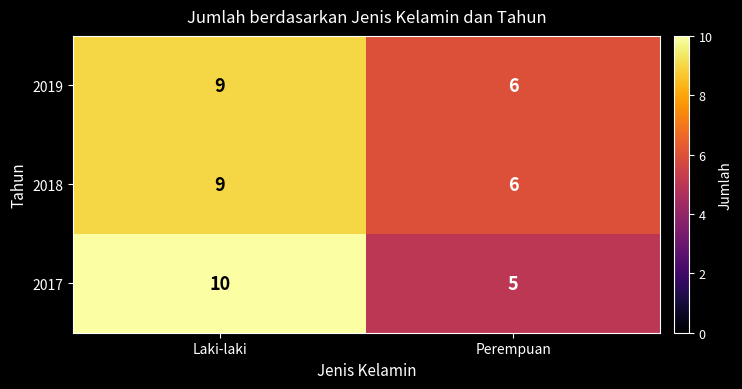

Is the value of 2017 at Perempuan greater than the value of 2018 at Perempuan?

No